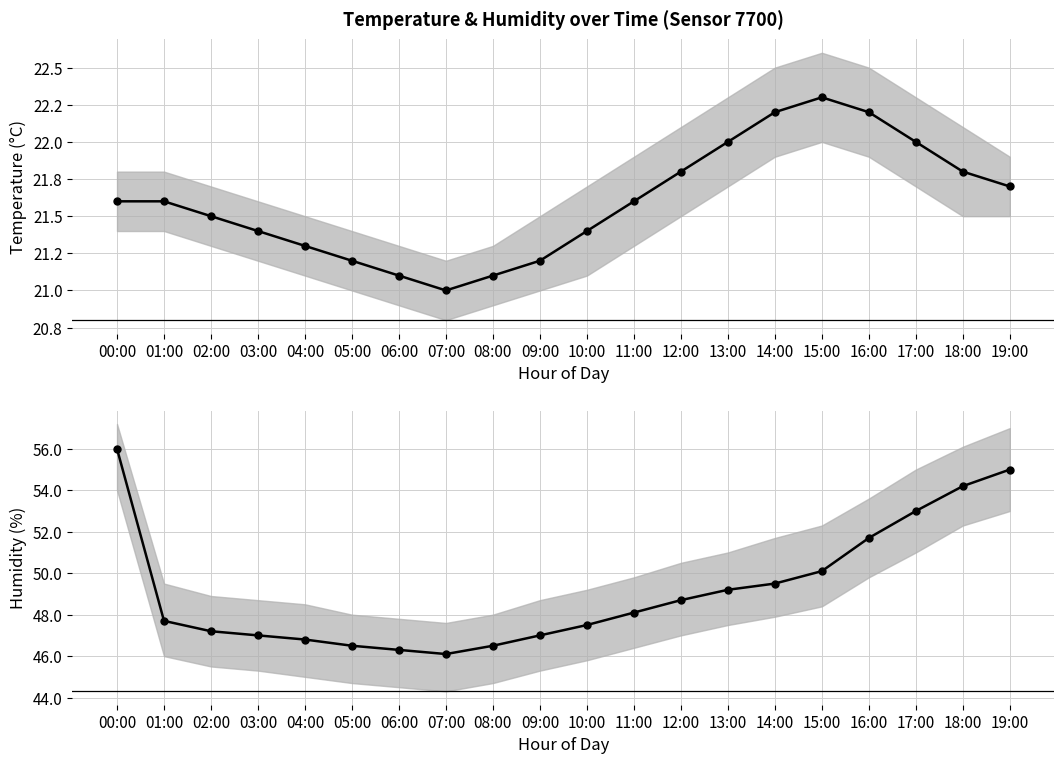

List the series in order of their peak value, highest first.

humidity, temperature